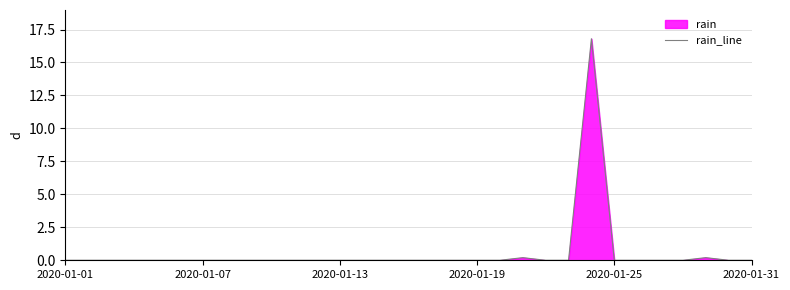

What is the greatest value displayed?

16.8